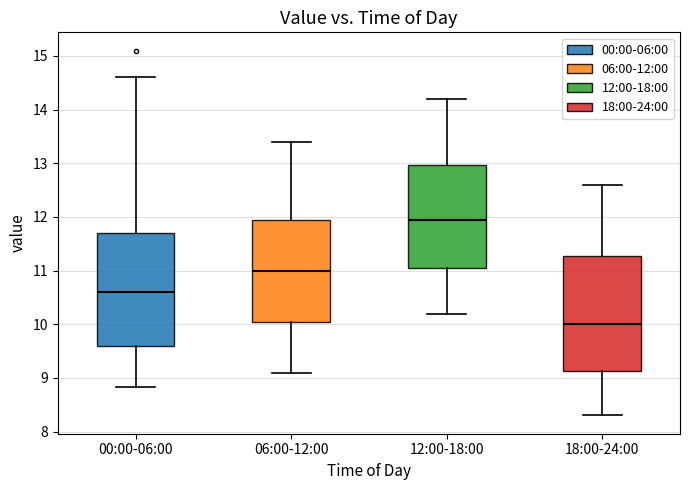

Which box's median line is the lowest?

18:00-24:00